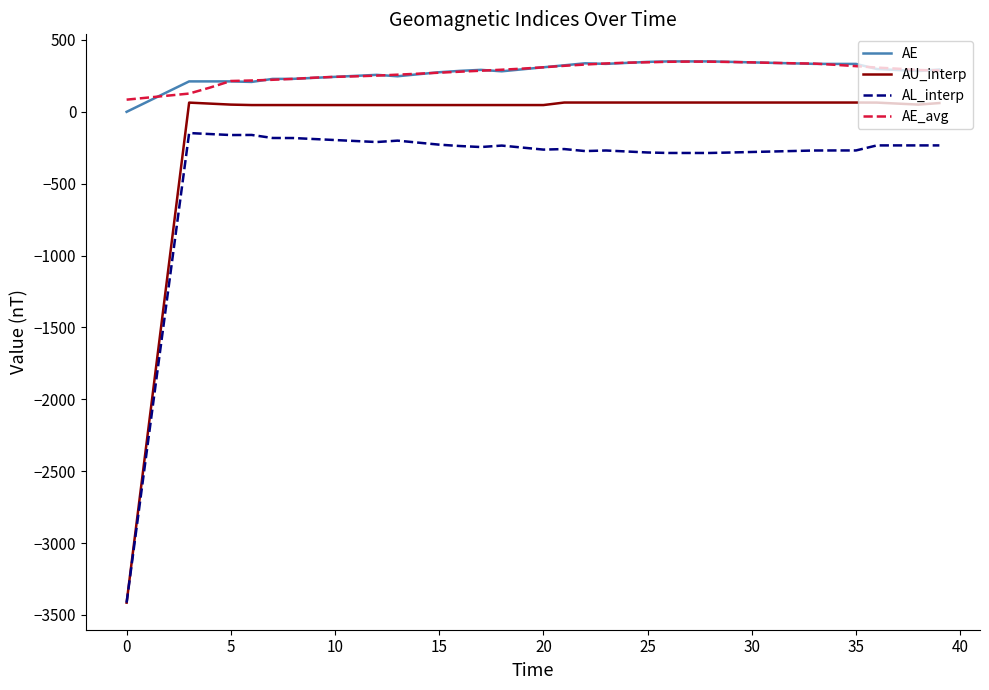

What is the greatest value displayed?

350.8